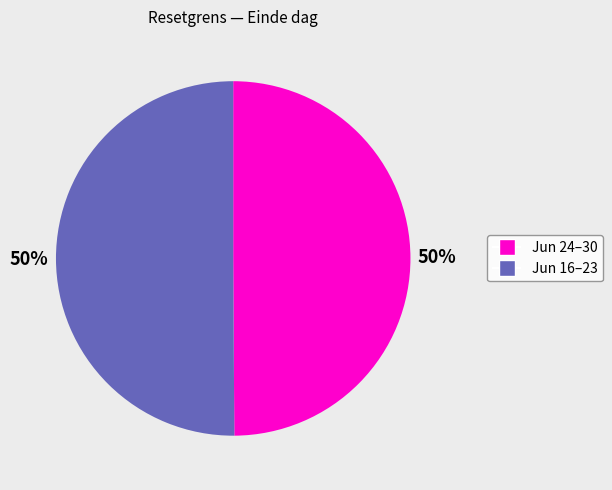

To the nearest percent, what is the average slice percentage?

50%